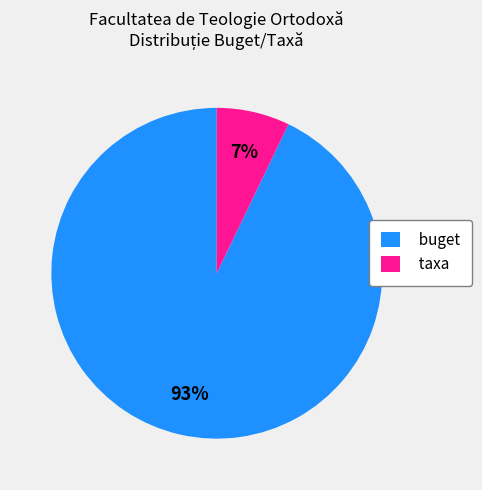

To the nearest percent, what is the difference between the buget and taxa slice percentages?

86%